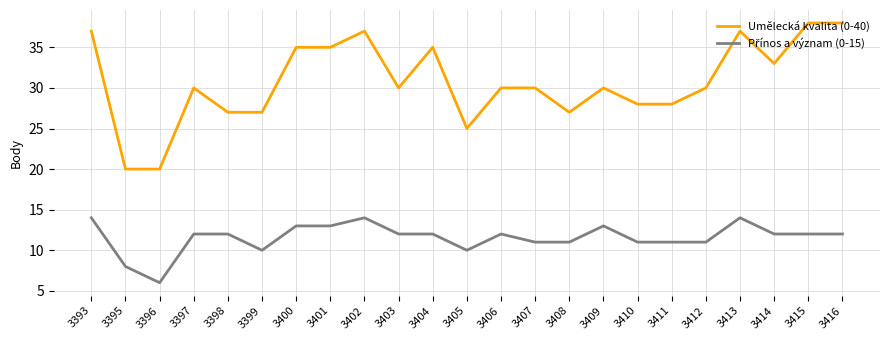

What is the approximate value of Umělecká kvalita (0-40) at 3416, to the nearest 10?

40